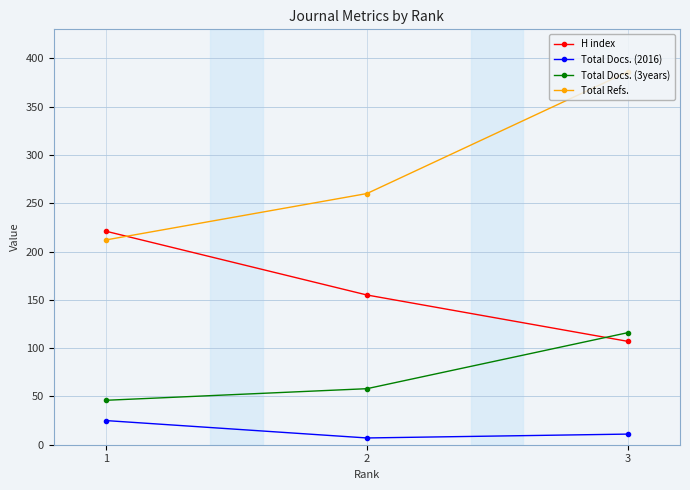

Reading right to left, list all the values displayed in this chart.

H index: 3=107	2=155	1=221
Total Docs. (2016): 3=11	2=7	1=25
Total Docs. (3years): 3=116	2=58	1=46
Total Refs.: 3=386	2=260	1=212